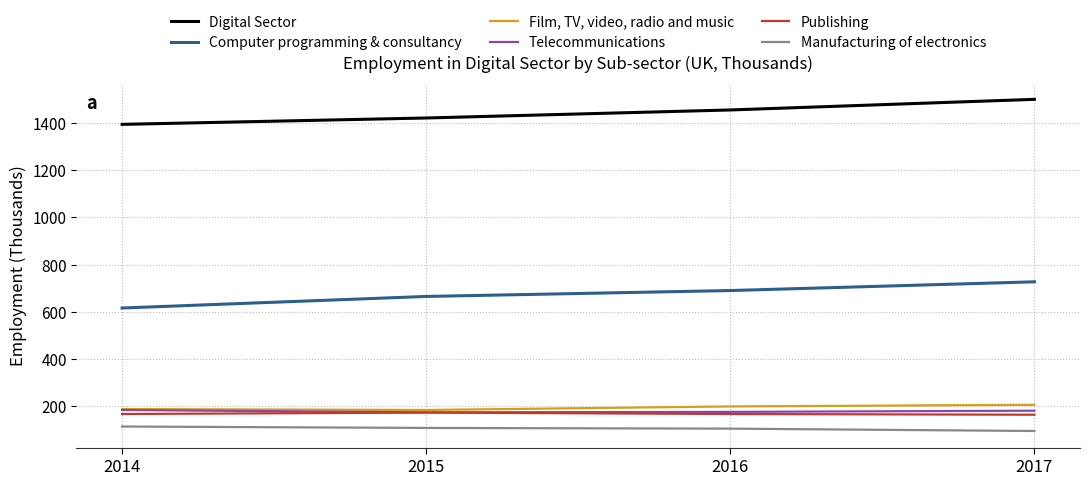

Is the value of Publishing at 2016 greater than the value of Film, TV, video, radio and music at 2016?

No